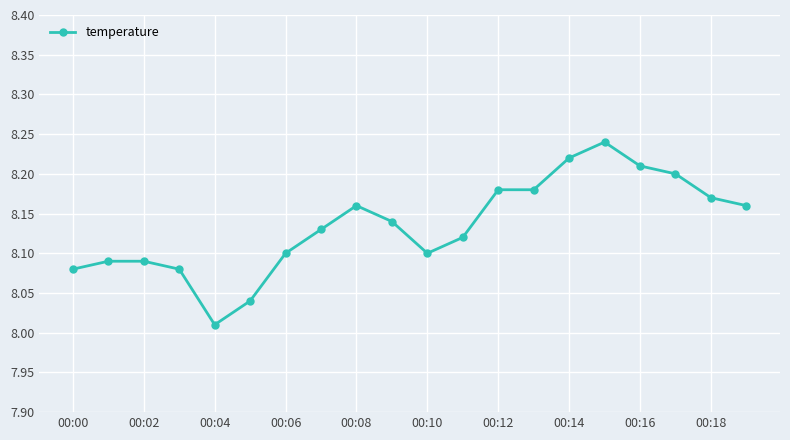

True or false: the data has more than 1 interior local peaks.

True